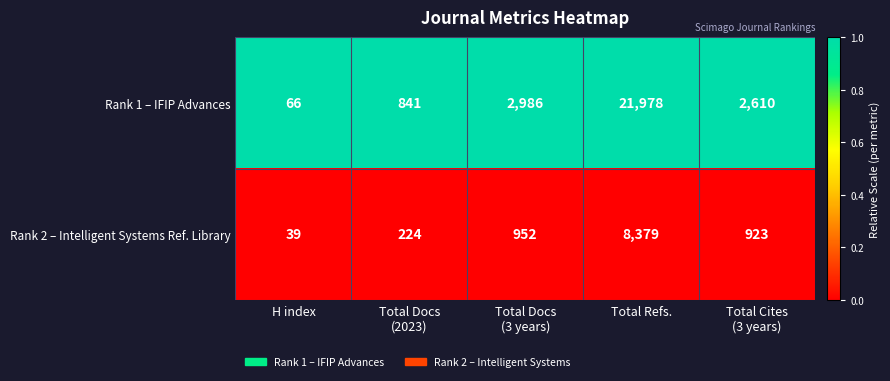

At Total Docs
(2023), list the series in order from smallest to largest.

Rank 2 – Intelligent Systems Ref. Library, Rank 1 – IFIP Advances